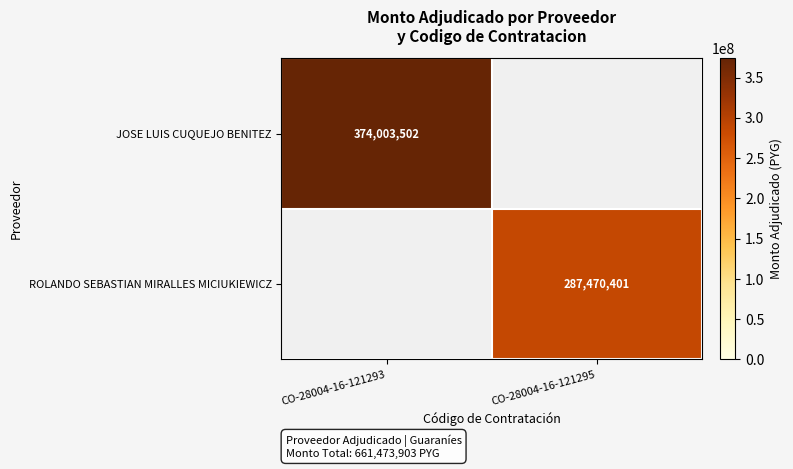

Is the value of JOSE LUIS CUQUEJO BENITEZ at CO-28004-16-121293 greater than the value of ROLANDO SEBASTIAN MIRALLES MICIUKIEWICZ at CO-28004-16-121295?

Yes